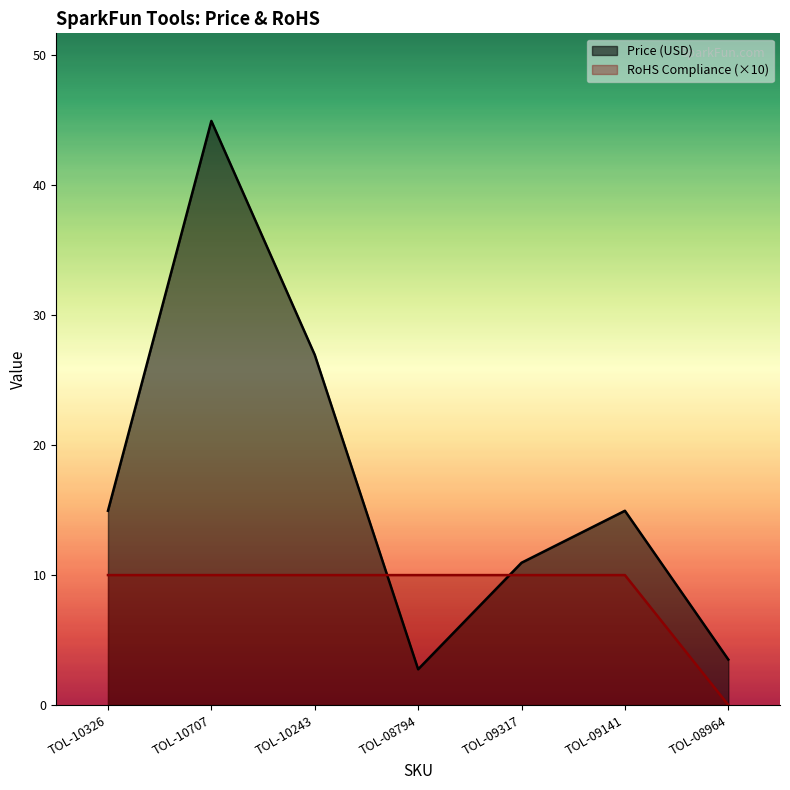

How many times do RoHS Compliance and Price (USD) cross each other?

2